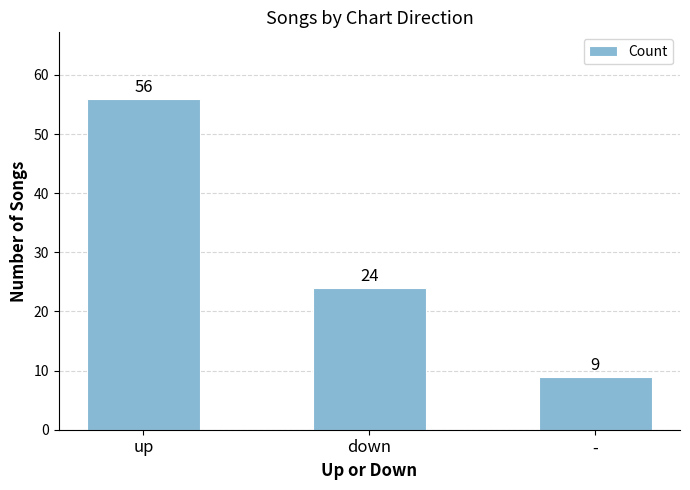

List the labels in order of value, largest first.

up, down, -